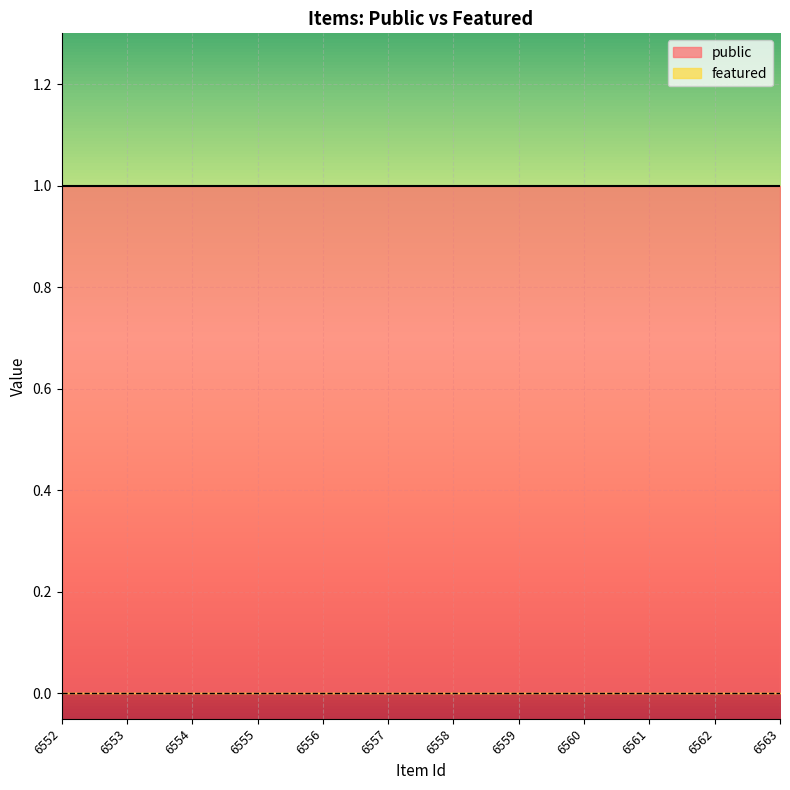

Reading right to left, transcribe all the data shown in this chart.

public: 1	1	1	1	1	1	1	1	1	1	1	1
featured: 0	0	0	0	0	0	0	0	0	0	0	0